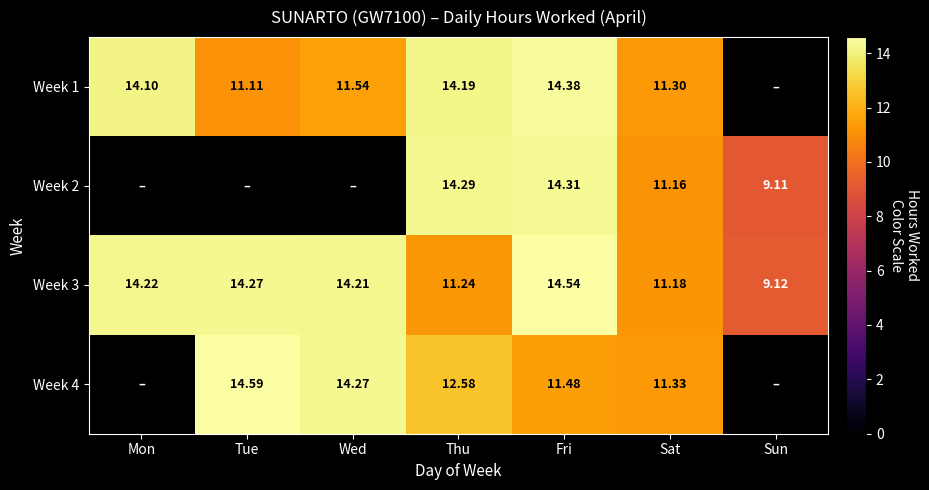

Where is Week 3 nearest to the value 11?

Sat